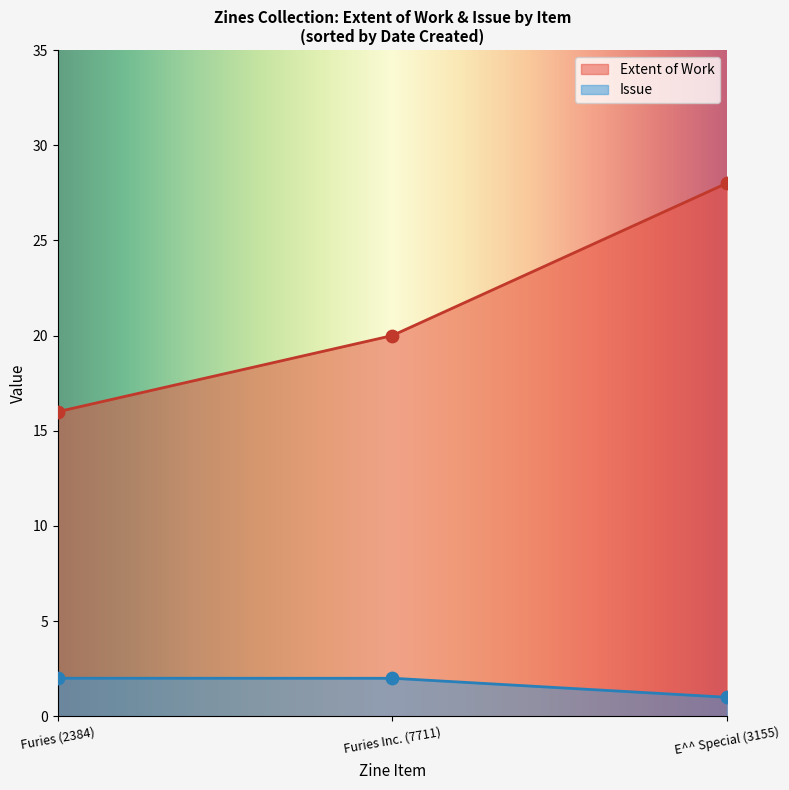

At which category is the sum across all series the highest?

E^^ Special (3155)